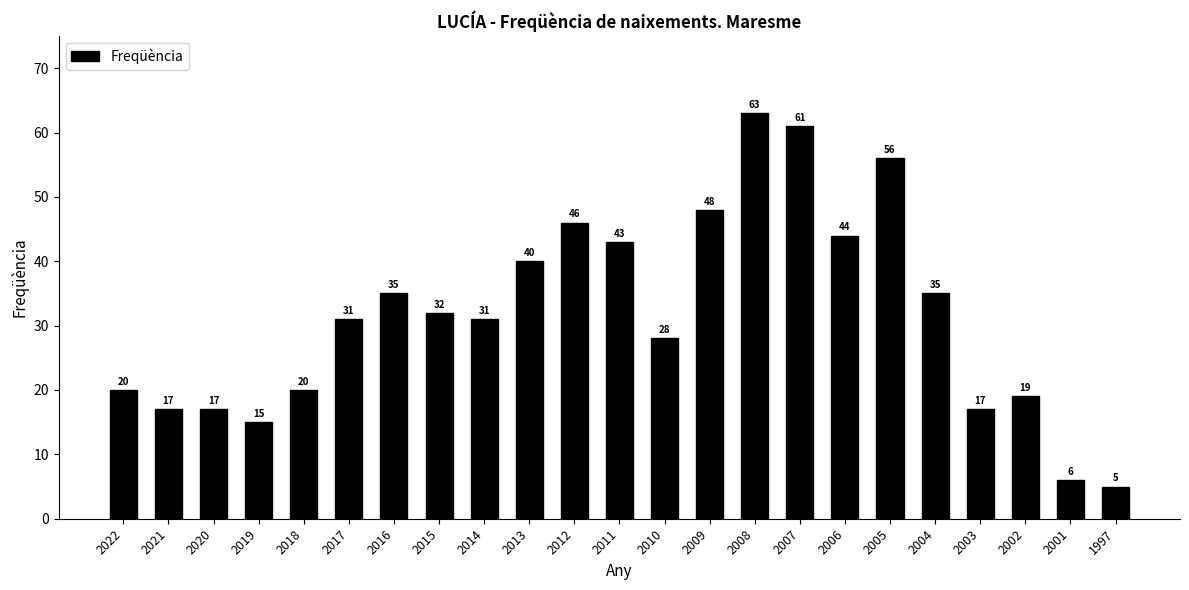

What is the maximum value shown in the chart?

63